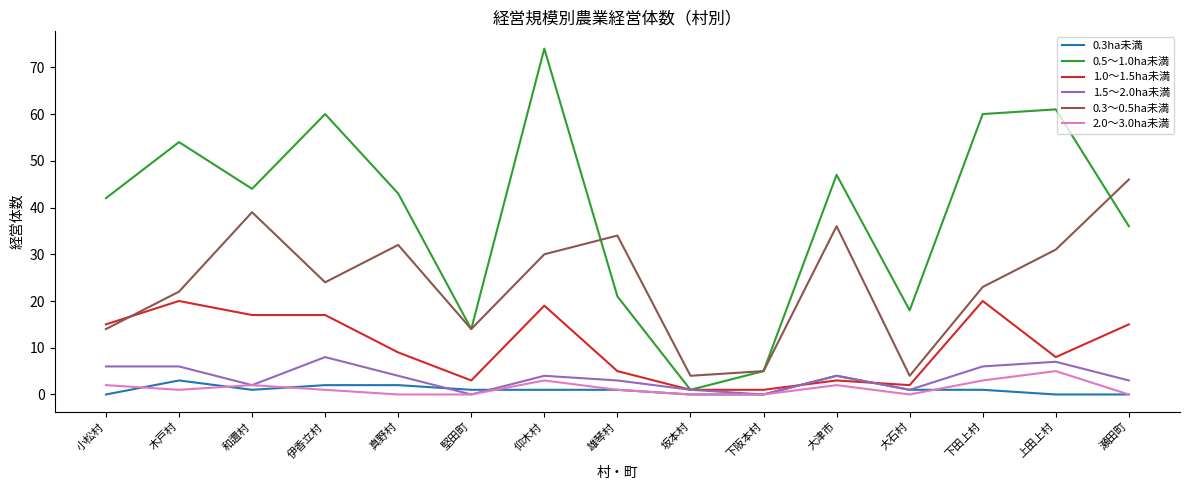

The value of 0.3ha未満 at 瀬田町 is 0. True or false?

True